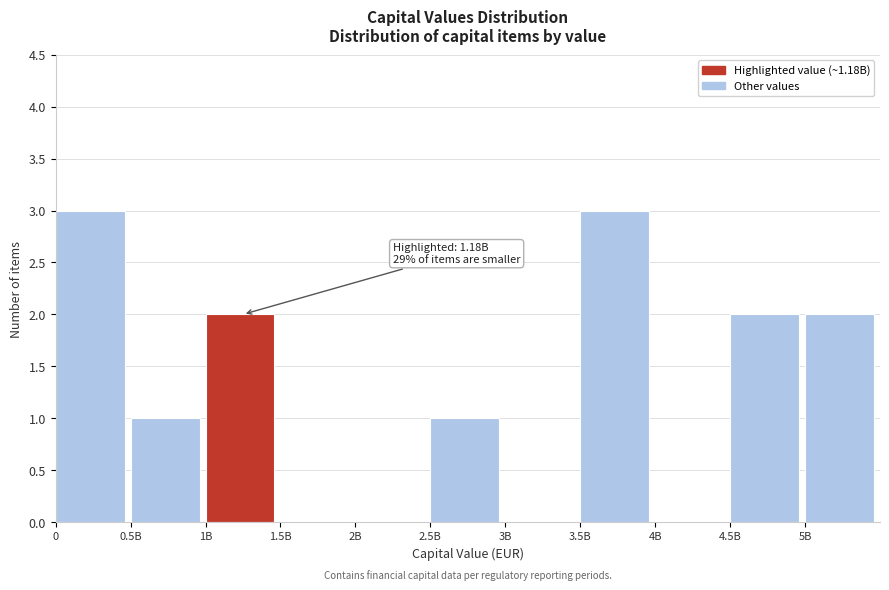

Reading left to right, transcribe all the data shown in this chart.

0=3	0.5B=1	1B=2	1.5B=0	2B=0	2.5B=1	3B=0	3.5B=3	4B=0	4.5B=2	5B=2